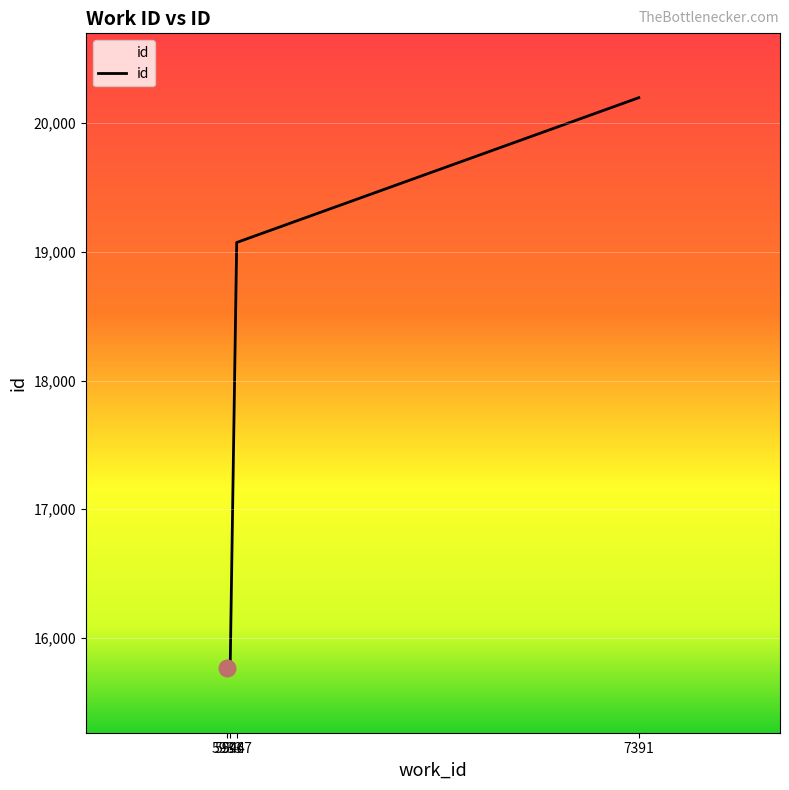

What is the sum of the values at 5944 and 5967?

34855